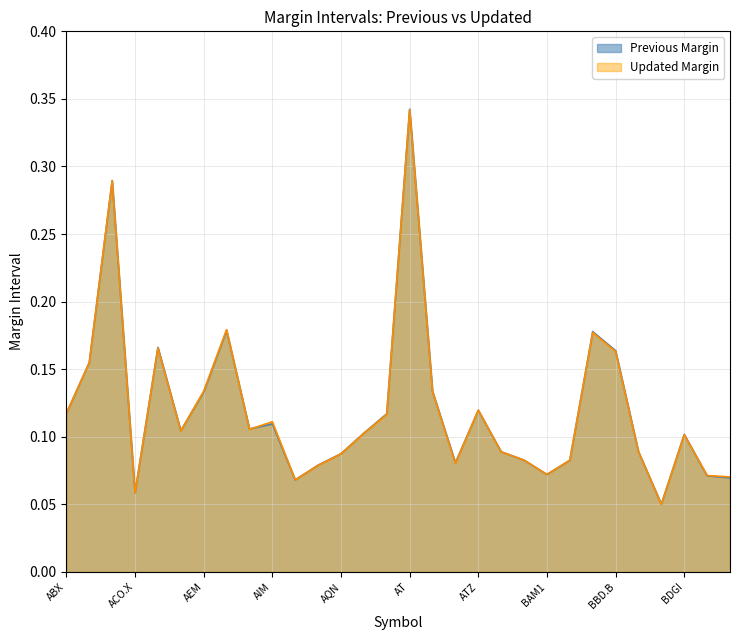

At how many categories does at least one series exceed 0?

30